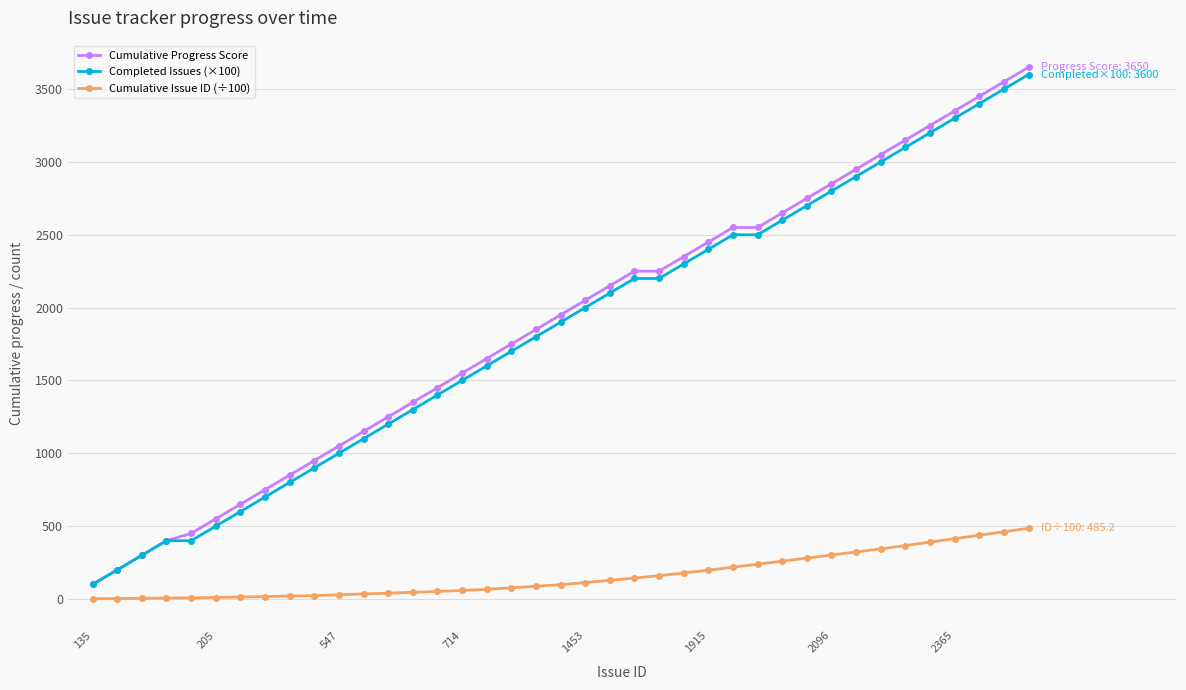

True or false: Completed Issues (×100) and Cumulative Issue ID (÷100) intersect in this chart.

False